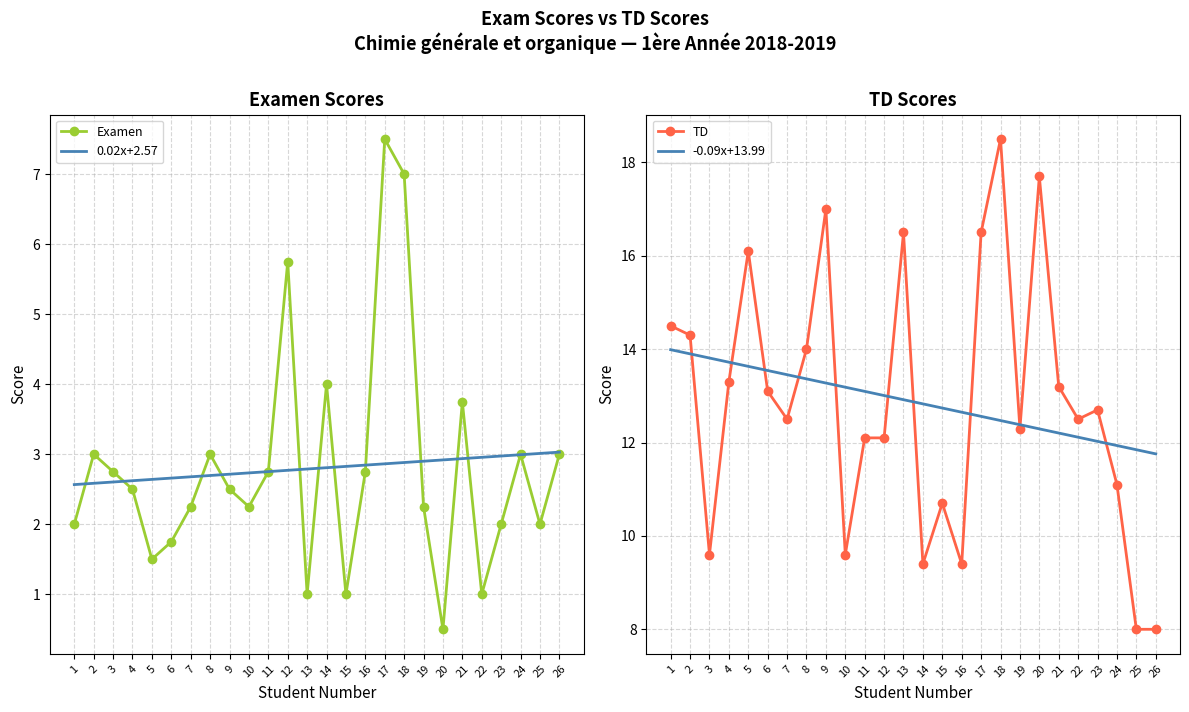

Which has a higher value, 7 or 17?

17